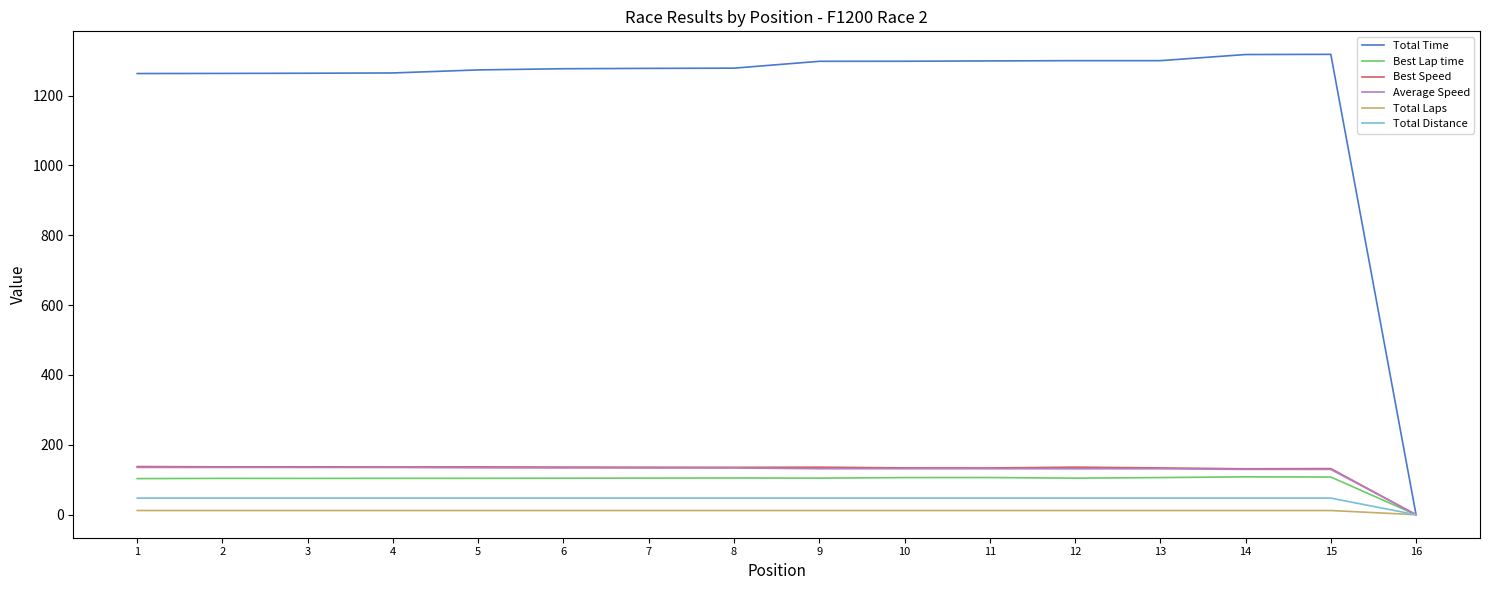

What is the maximum value shown in the chart?

1318.0